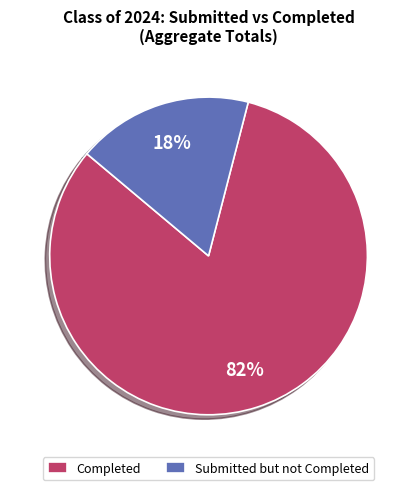

How many segments does this pie chart have?

2